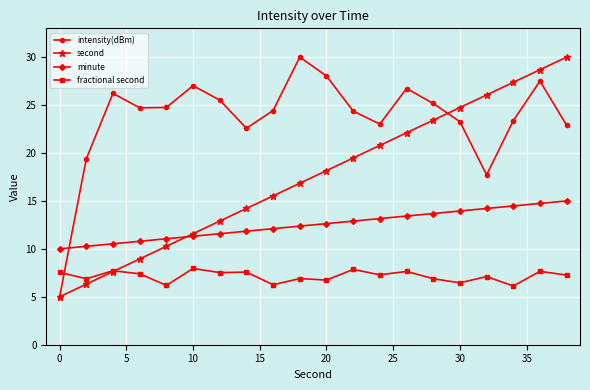

True or false: second has more than 1 interior local peaks.

False